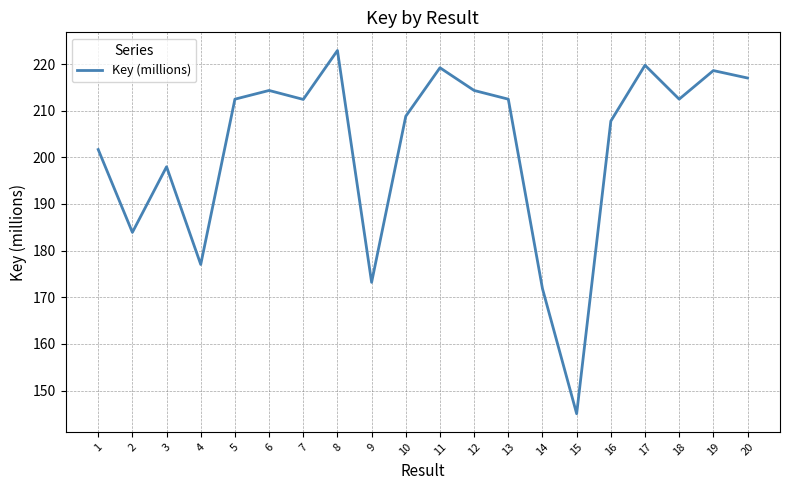

What is the greatest value displayed?

222.9